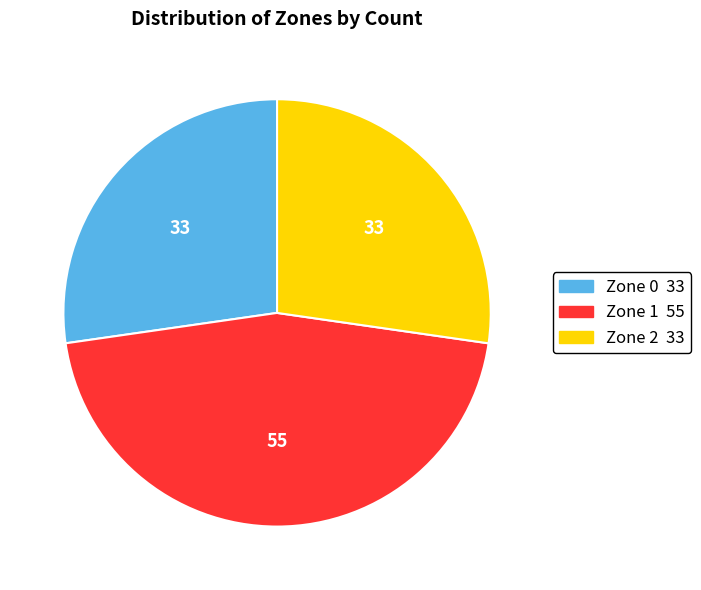

Does Zone 1 represent more than half of the total?

No